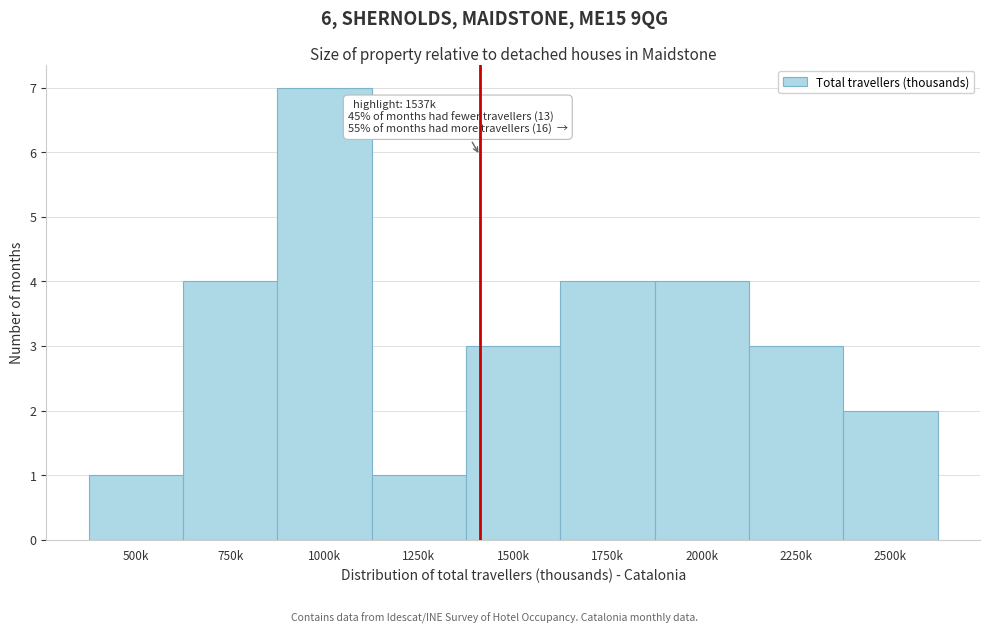

Reading left to right, extract all data points from this chart.

500k=1	750k=4	1000k=7	1250k=1	1500k=3	1750k=4	2000k=4	2250k=3	2500k=2